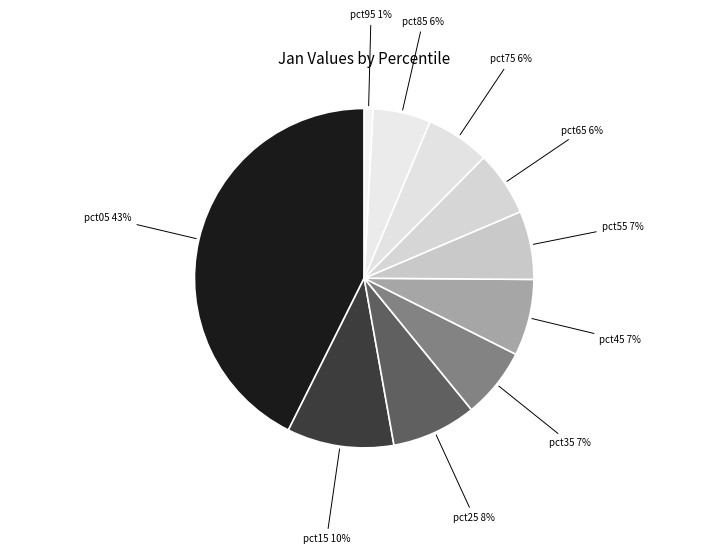

How many slices are in this pie chart?

10